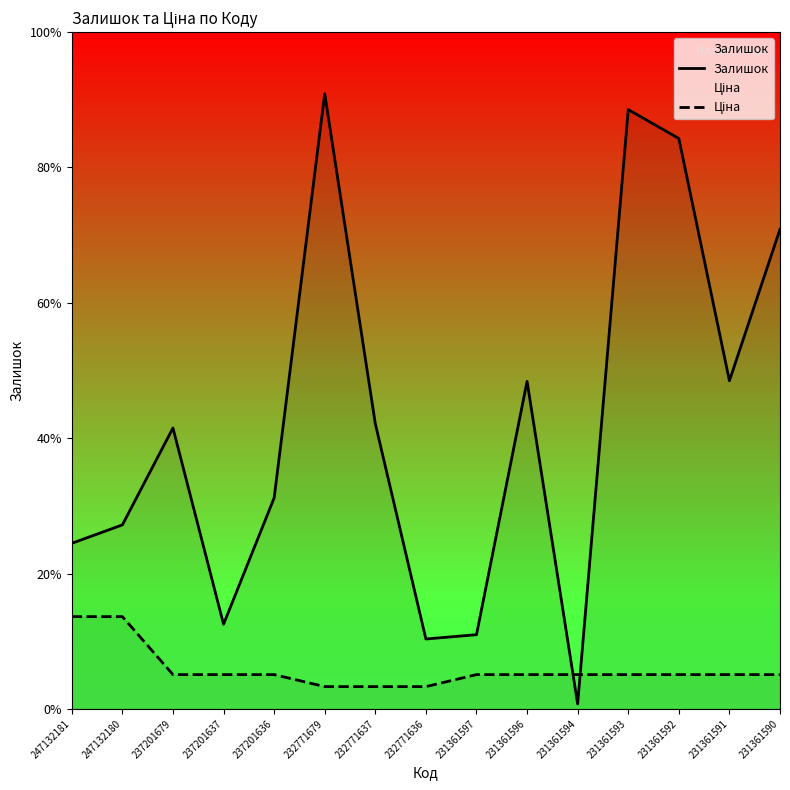

Does the chart have visible grid lines?

No